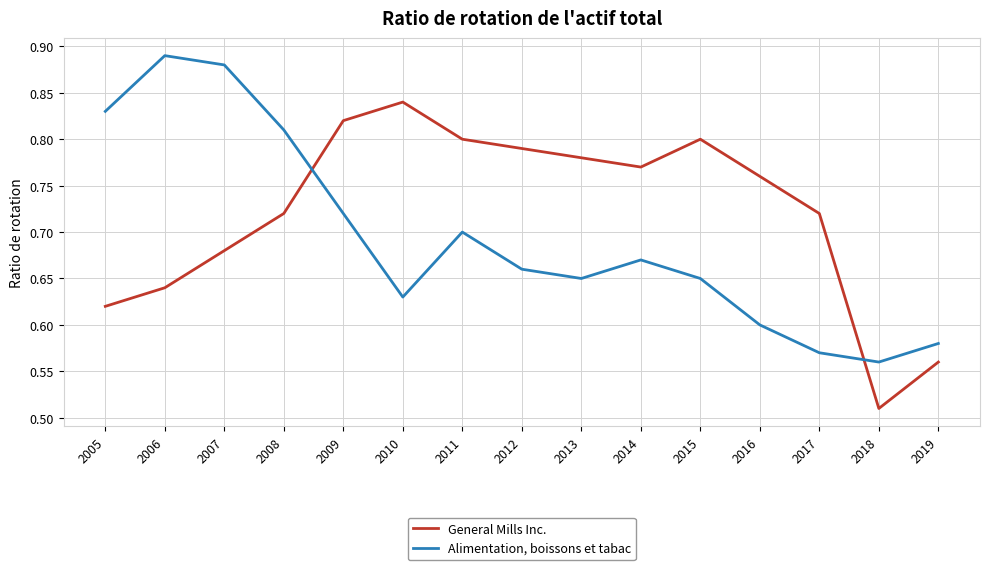

At which category is the sum across all series the highest?

2007